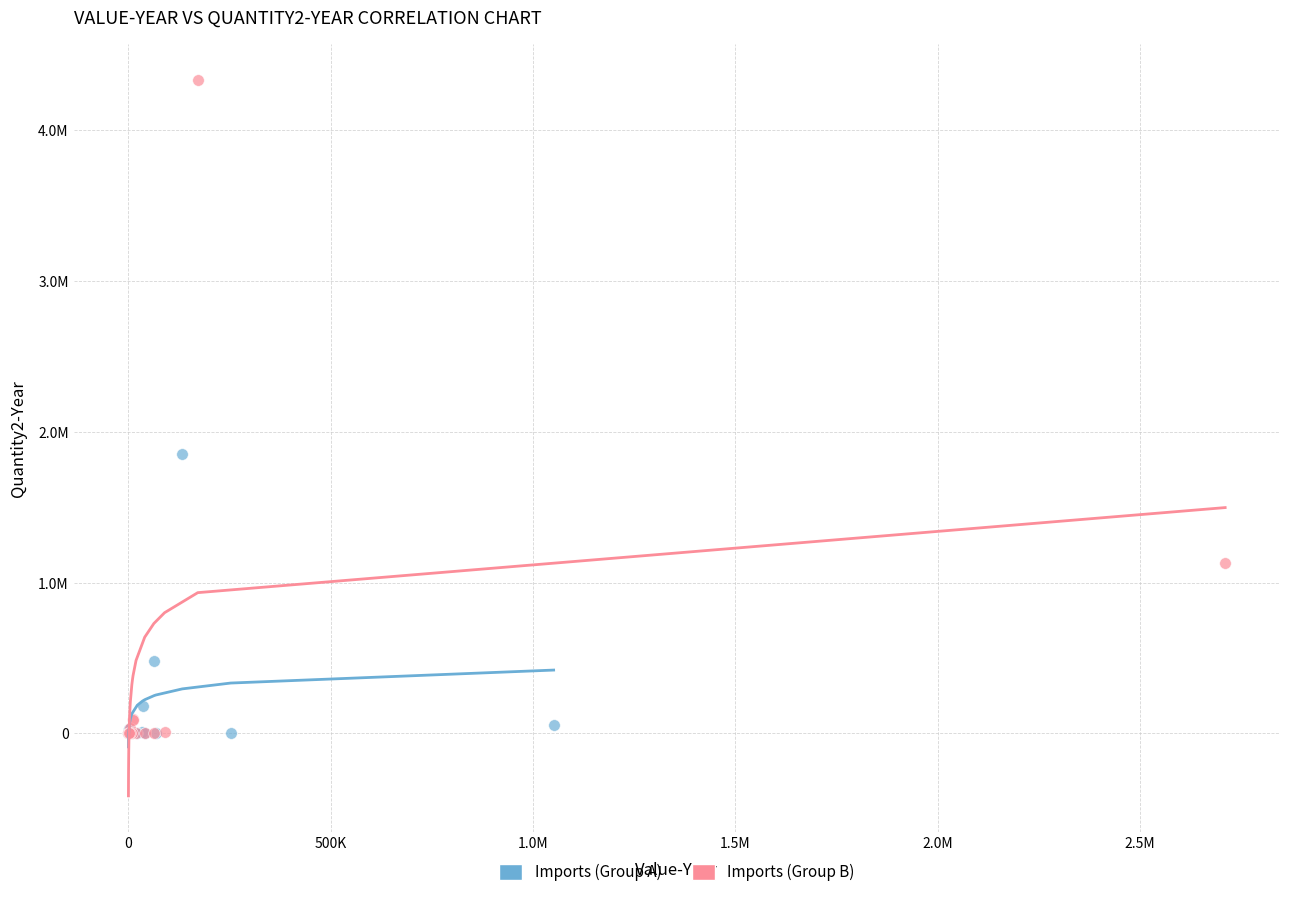

Which series contains the highest Y value?

Imports (Group B)